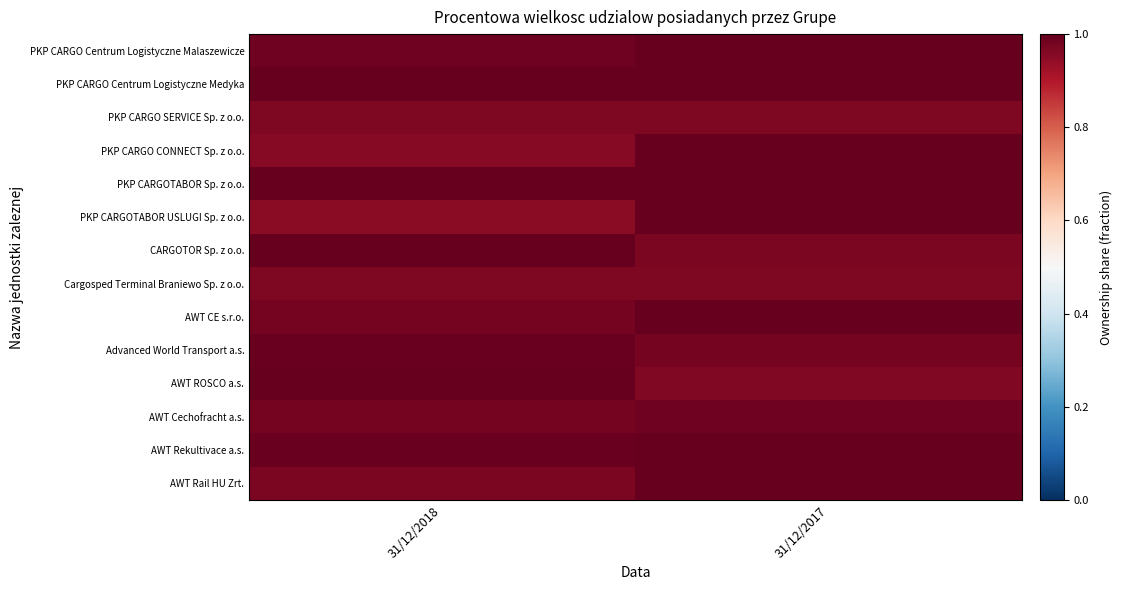

Reading left to right, list all the values displayed in this chart.

PKP CARGO Centrum Logistyczne Malaszewicze: 31/12/2018=1.0	31/12/2017=1.0
PKP CARGO Centrum Logistyczne Medyka: 31/12/2018=1.0	31/12/2017=1.0
PKP CARGO SERVICE Sp. z o.o.: 31/12/2018=1.0	31/12/2017=1.0
PKP CARGO CONNECT Sp. z o.o.: 31/12/2018=1.0	31/12/2017=1.0
PKP CARGOTABOR Sp. z o.o.: 31/12/2018=1.0	31/12/2017=1.0
PKP CARGOTABOR USLUGI Sp. z o.o.: 31/12/2018=1.0	31/12/2017=1.0
CARGOTOR Sp. z o.o.: 31/12/2018=1.0	31/12/2017=1.0
Cargosped Terminal Braniewo Sp. z o.o.: 31/12/2018=1.0	31/12/2017=1.0
AWT CE s.r.o.: 31/12/2018=1.0	31/12/2017=1.0
Advanced World Transport a.s.: 31/12/2018=1.0	31/12/2017=1.0
AWT ROSCO a.s.: 31/12/2018=1.0	31/12/2017=1.0
AWT Cechofracht a.s.: 31/12/2018=1.0	31/12/2017=1.0
AWT Rekultivace a.s.: 31/12/2018=1.0	31/12/2017=1.0
AWT Rail HU Zrt.: 31/12/2018=1.0	31/12/2017=1.0